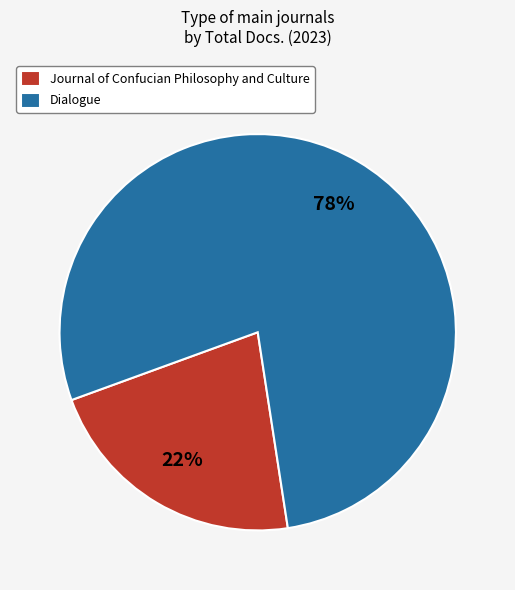

Is it true that Journal of Confucian Philosophy and Culture is 22% of the pie?

True